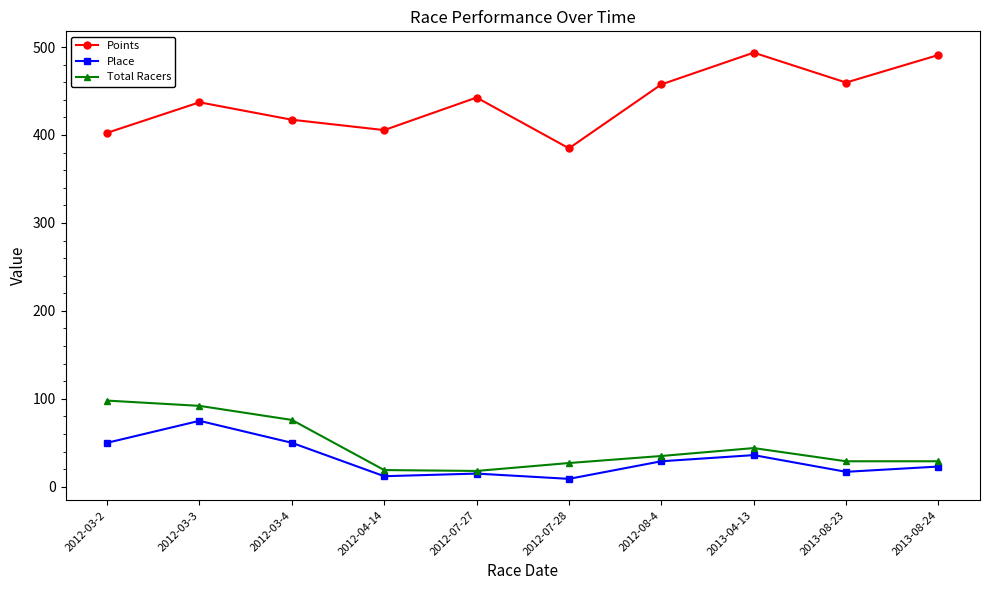

At which category is the sum across all series the highest?

2012-03-3